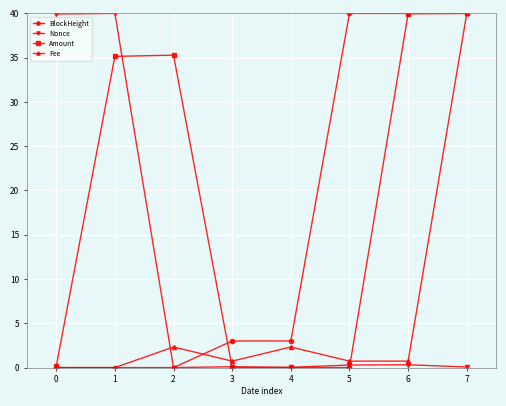

What is the average value of the Nonce series?

10.1